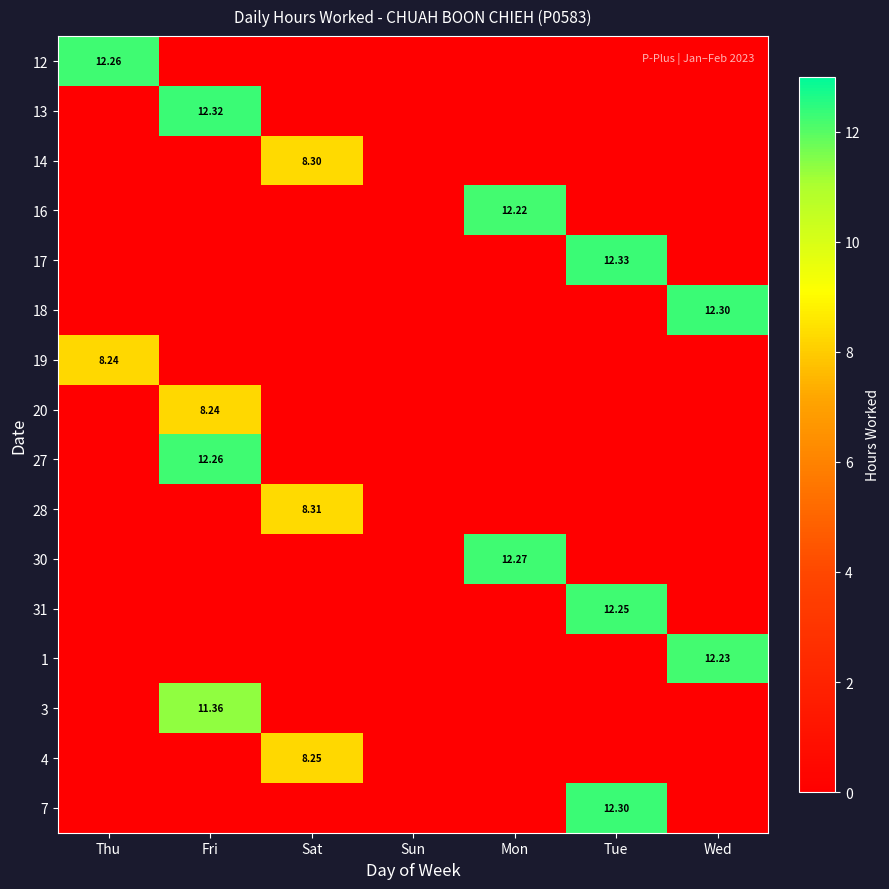

How many data points in 12 are above 0?

1